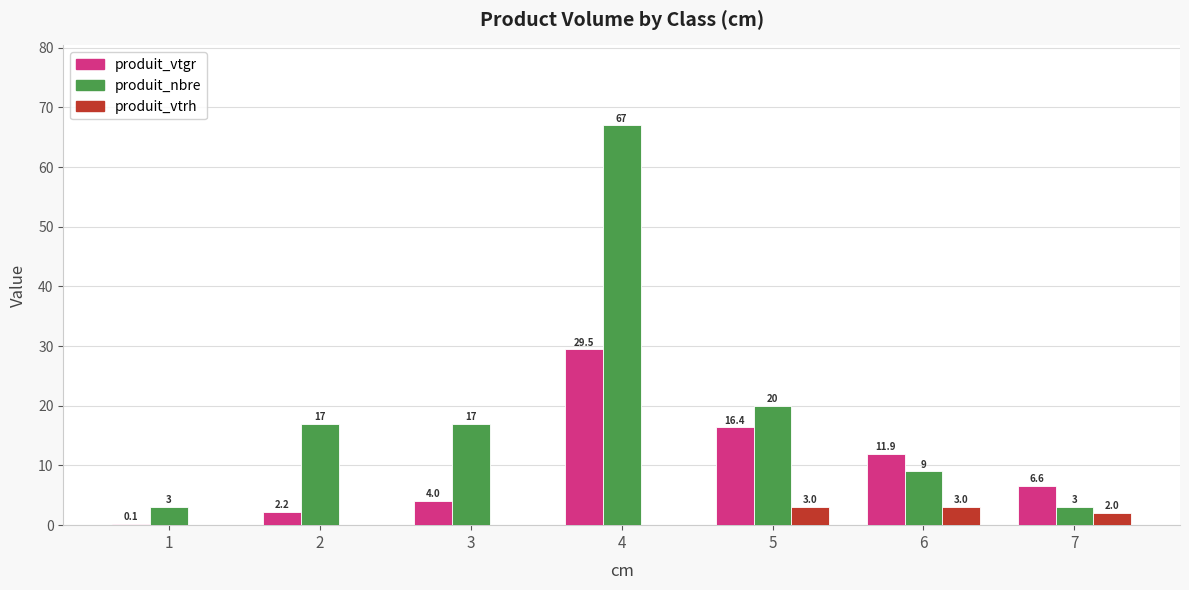

Is it true that produit_vtrh equals 0.0 at 1?

True